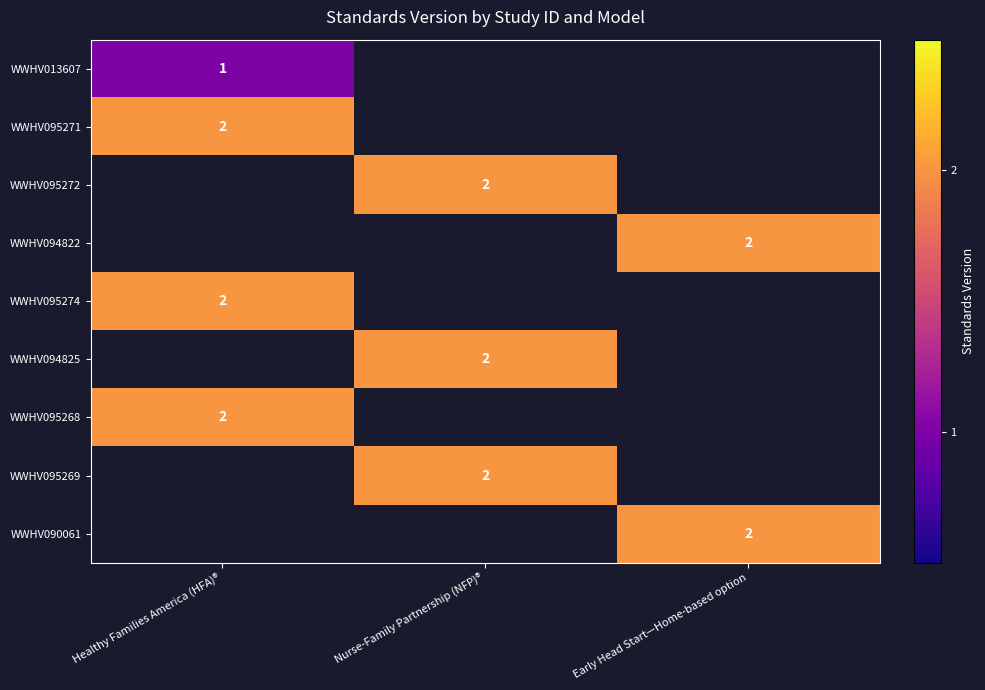

Which has a higher value, Healthy Families America (HFA)® or Nurse-Family Partnership (NFP)®?

Nurse-Family Partnership (NFP)®